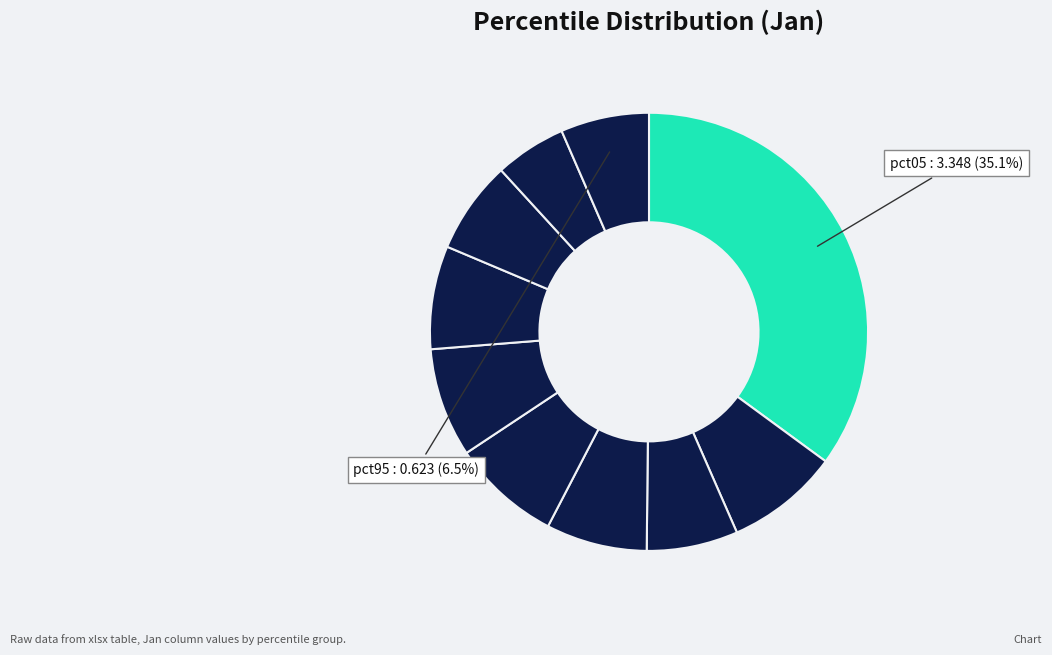

How many segments does this pie chart have?

10